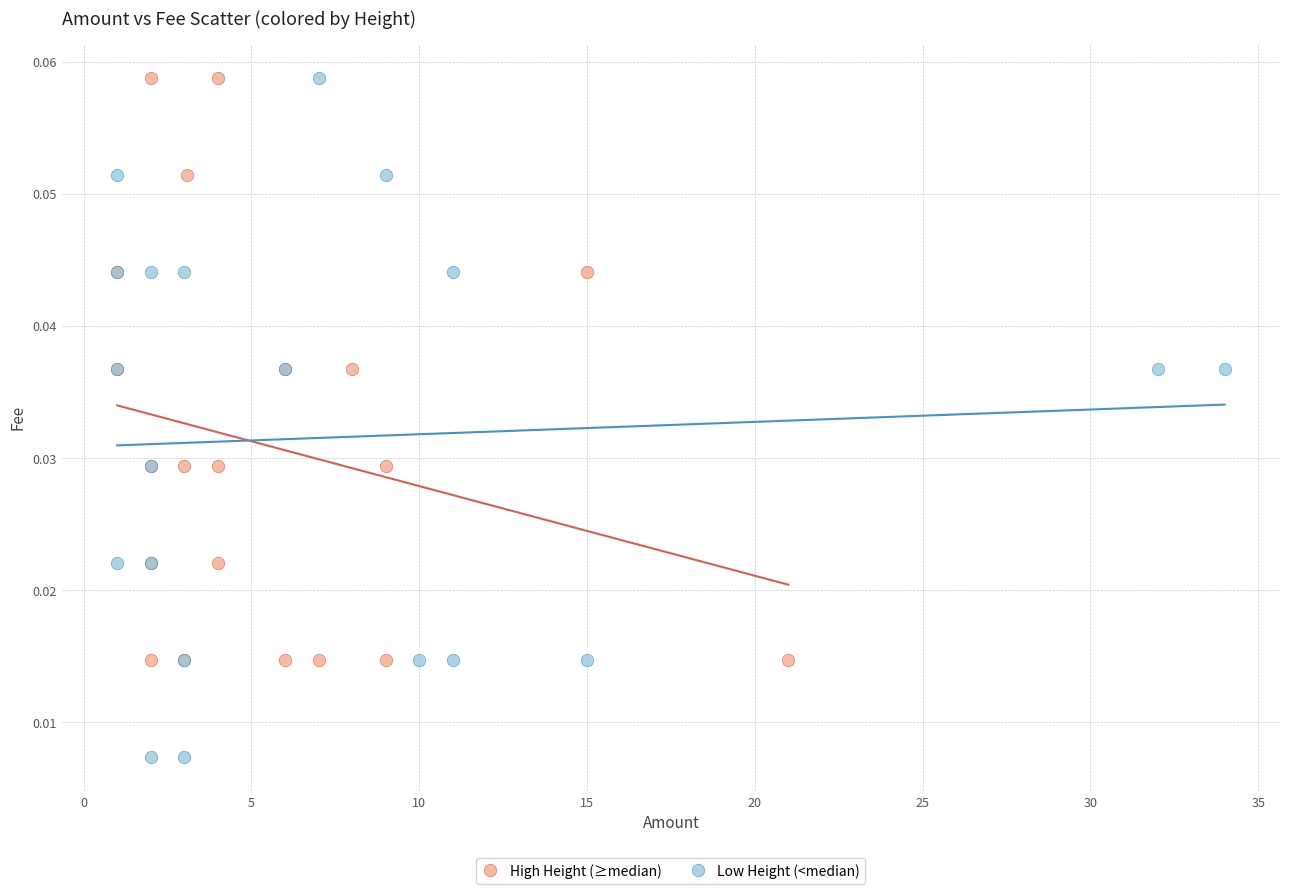

Which series has the largest Y range (max minus min)?

Low Height (<median)